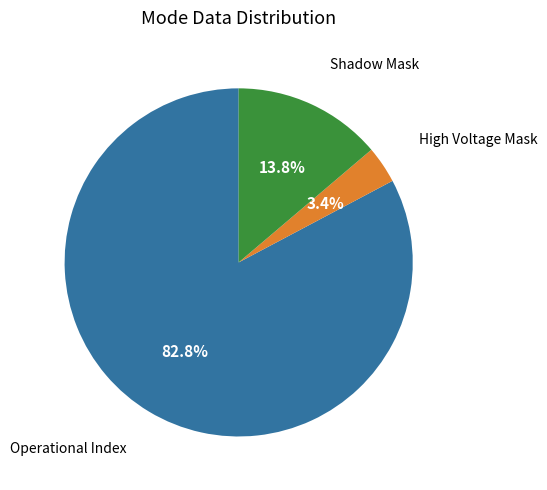

To the nearest percent, what is the difference between the largest and smallest slice percentages?

79%